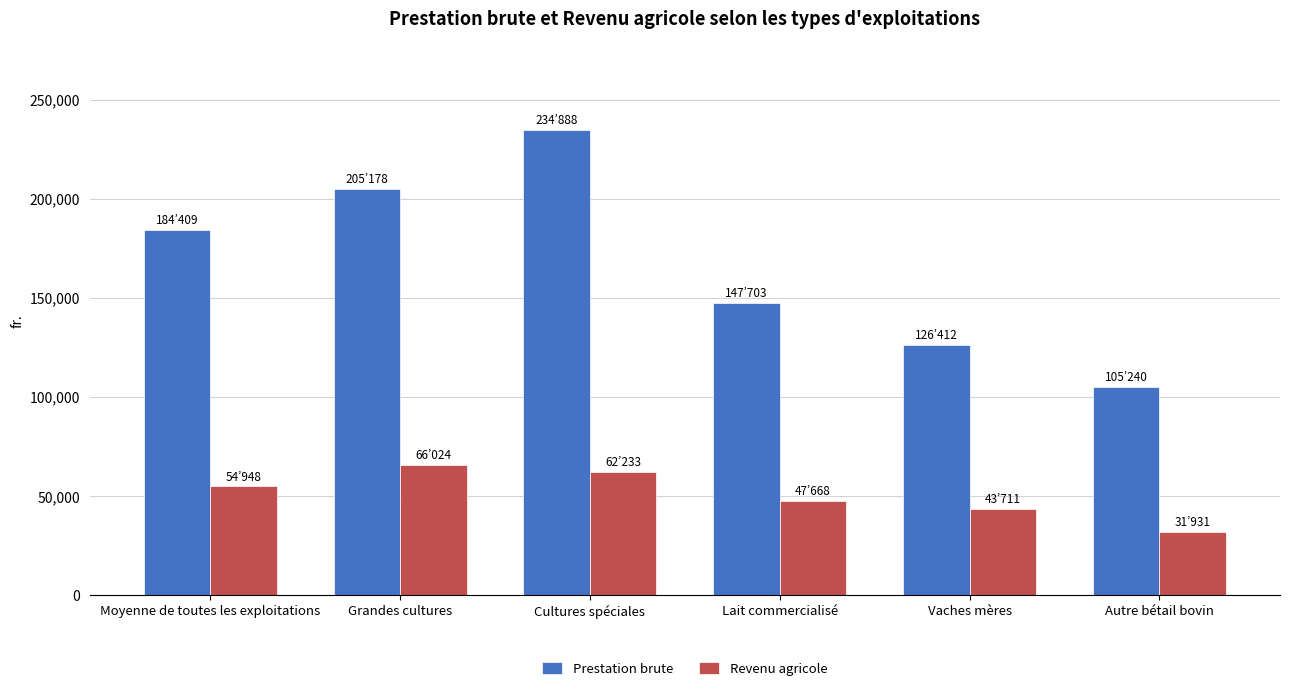

What position from the right is Autre bétail bovin?

1